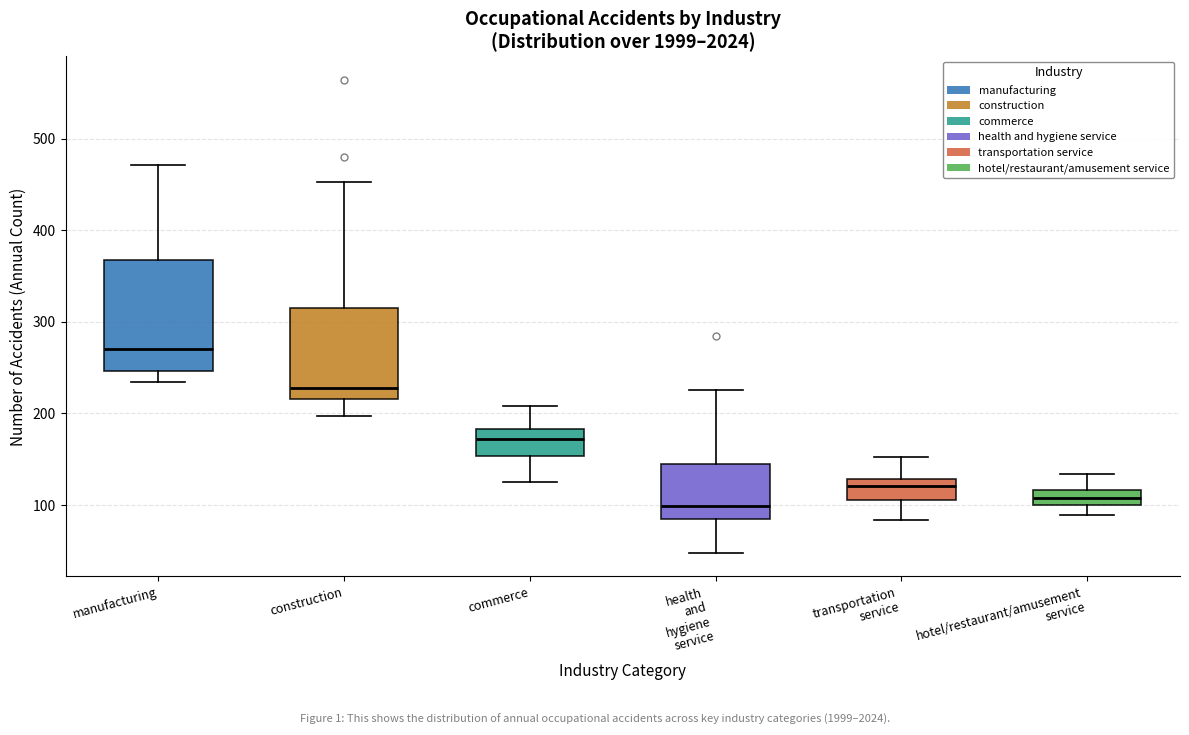

Which box's median line is the highest?

manufacturing